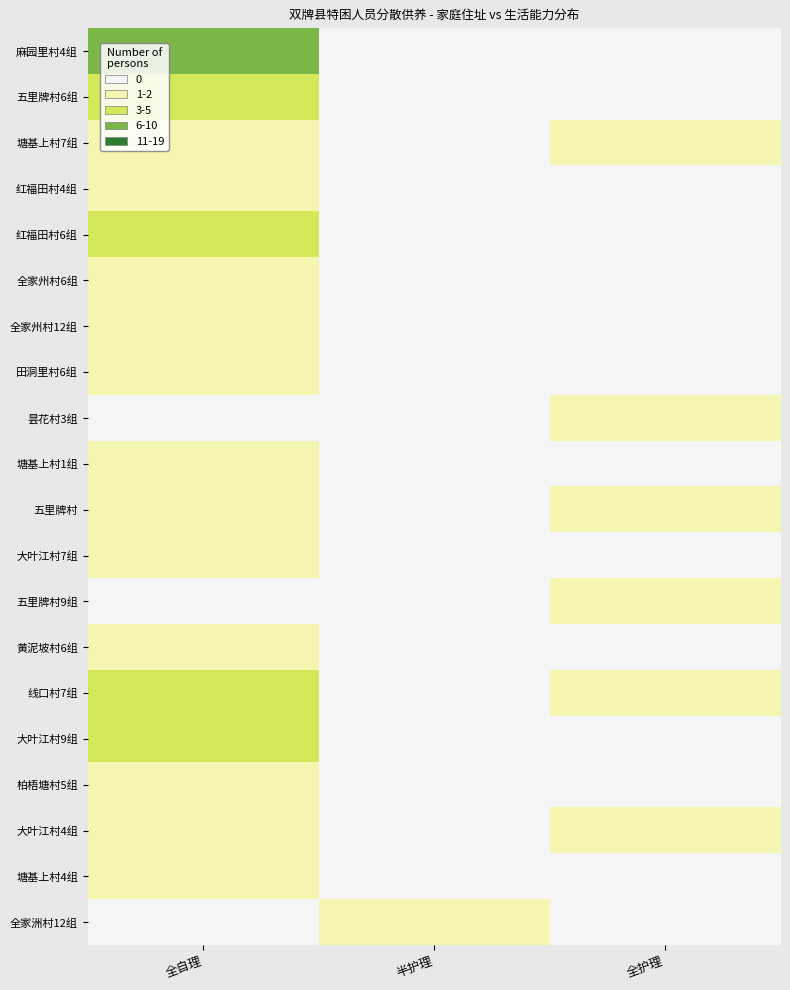

The 全自理 series shows 1 at 大叶江村4组. True or false?

False